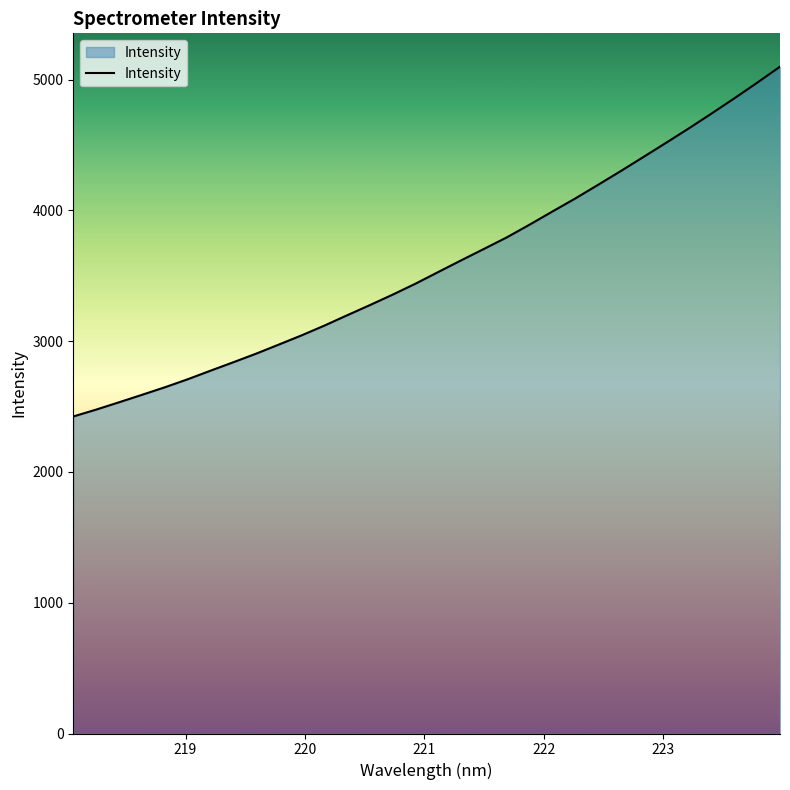

What is the average value?

3582.7